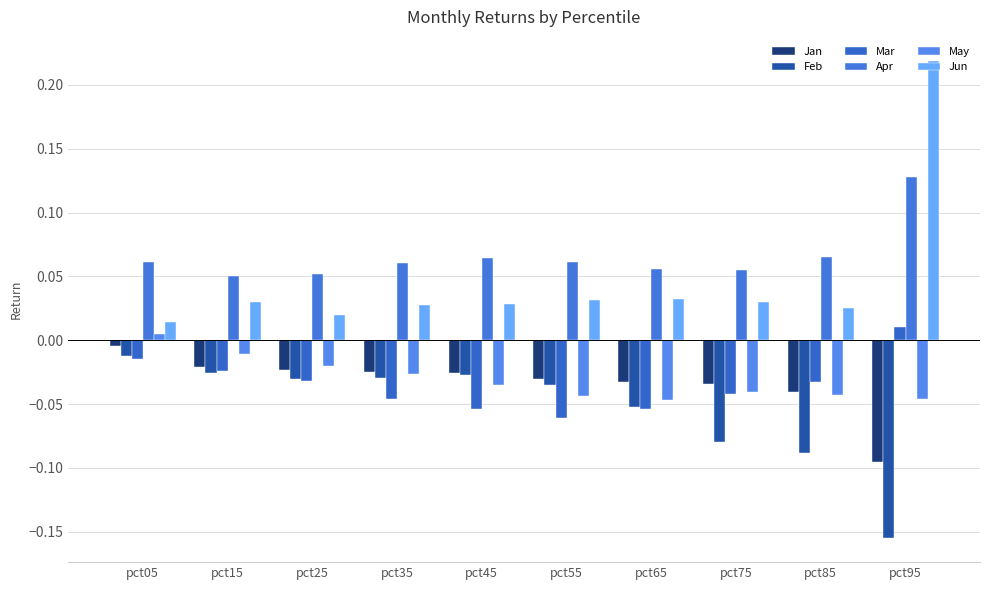

Reading left to right, what are all the values shown in this chart?

Jan: pct05=-0.0	pct15=-0.0	pct25=-0.0	pct35=-0.0	pct45=-0.0	pct55=-0.0	pct65=-0.0	pct75=-0.0	pct85=-0.0	pct95=-0.1
Feb: pct05=-0.0	pct15=-0.0	pct25=-0.0	pct35=-0.0	pct45=-0.0	pct55=-0.0	pct65=-0.1	pct75=-0.1	pct85=-0.1	pct95=-0.2
Mar: pct05=-0.0	pct15=-0.0	pct25=-0.0	pct35=-0.0	pct45=-0.1	pct55=-0.1	pct65=-0.1	pct75=-0.0	pct85=-0.0	pct95=0.0
Apr: pct05=0.1	pct15=0.1	pct25=0.1	pct35=0.1	pct45=0.1	pct55=0.1	pct65=0.1	pct75=0.1	pct85=0.1	pct95=0.1
May: pct05=0.0	pct15=-0.0	pct25=-0.0	pct35=-0.0	pct45=-0.0	pct55=-0.0	pct65=-0.0	pct75=-0.0	pct85=-0.0	pct95=-0.0
Jun: pct05=0.0	pct15=0.0	pct25=0.0	pct35=0.0	pct45=0.0	pct55=0.0	pct65=0.0	pct75=0.0	pct85=0.0	pct95=0.2